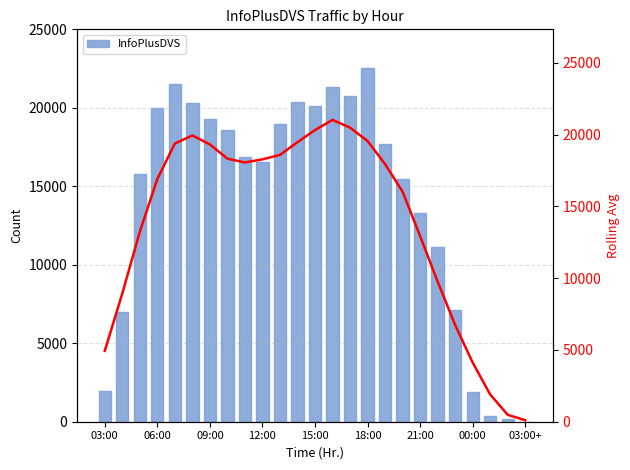

Is it true that InfoPlusDVS equals 33494.9 at 11?

False